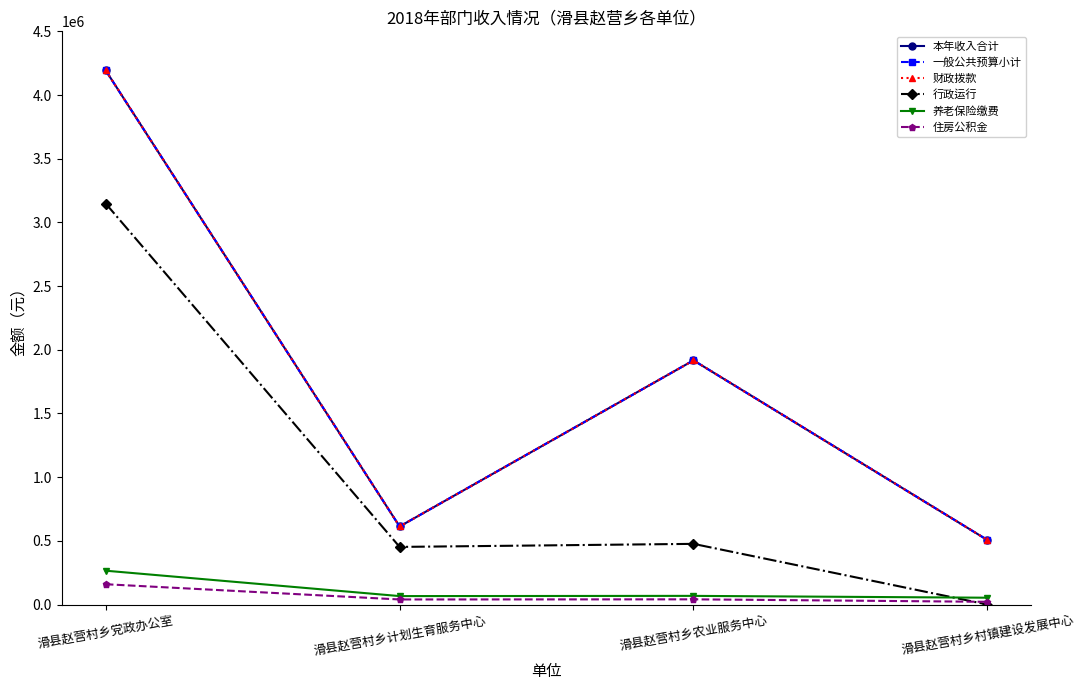

Count the number of categories in the chart.

4